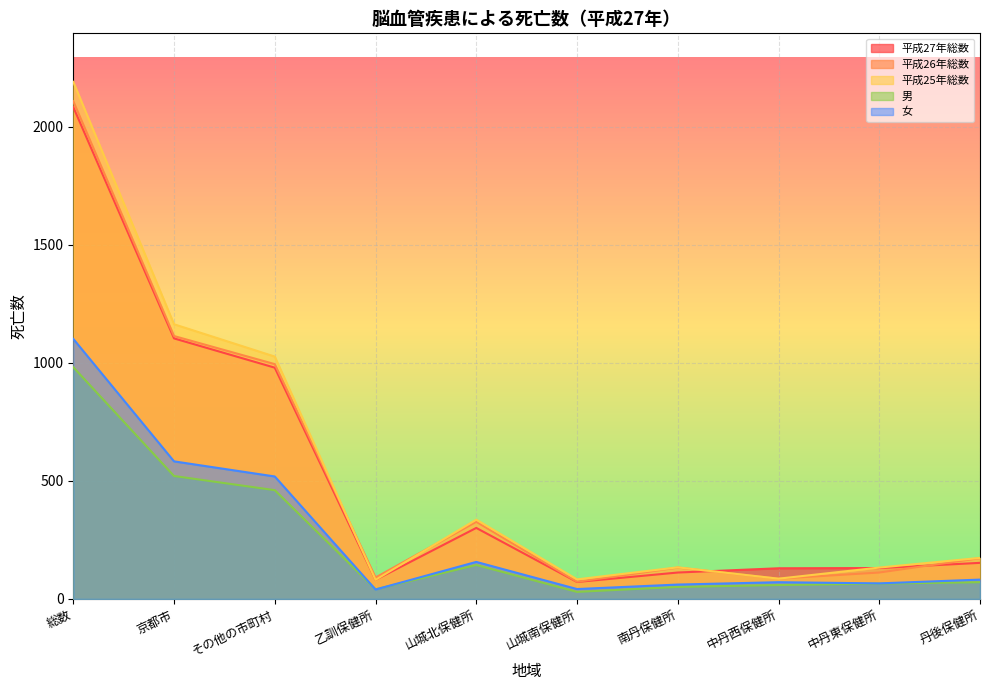

Which series changed the most between 山城北保健所 and 中丹東保健所?

平成26年総数